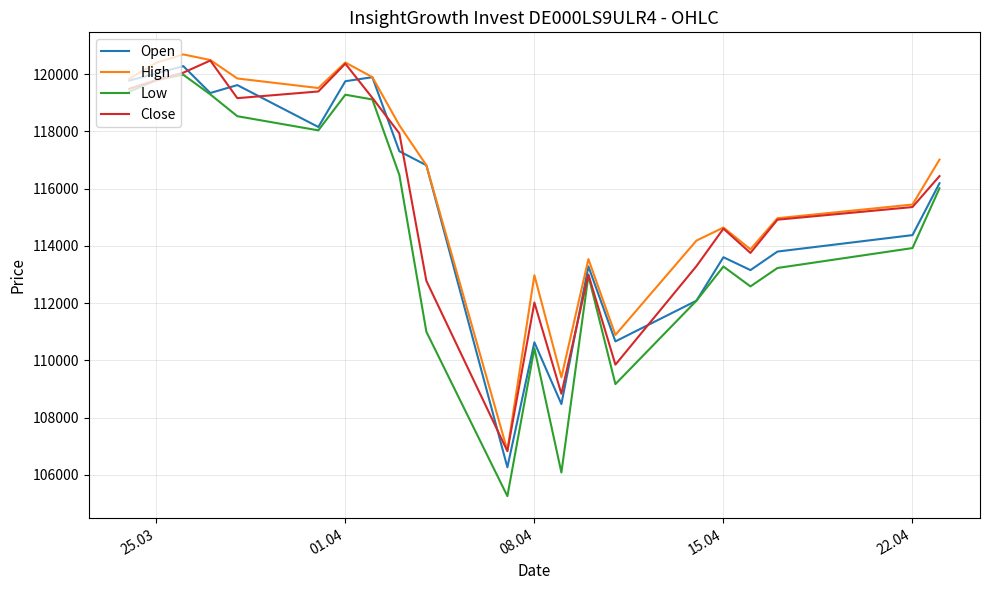

True or false: Open and Close intersect in this chart.

True